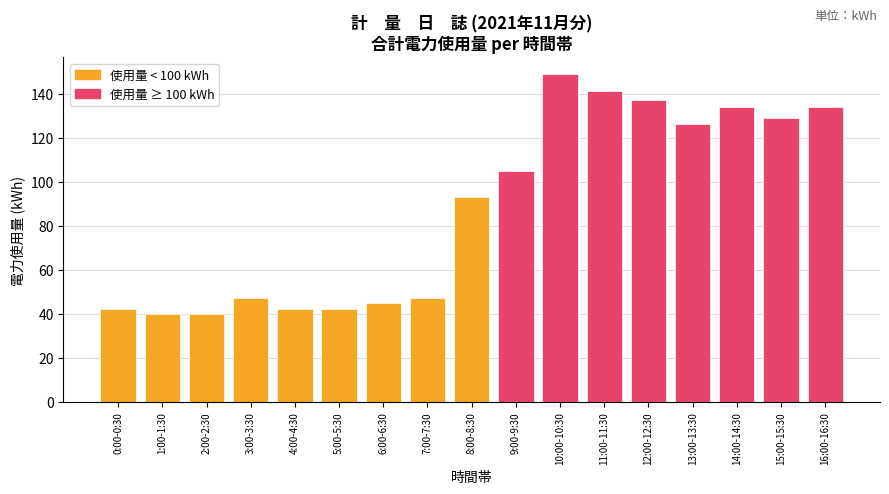

Is it true that the value at 11:00-11:30 is 47?

False